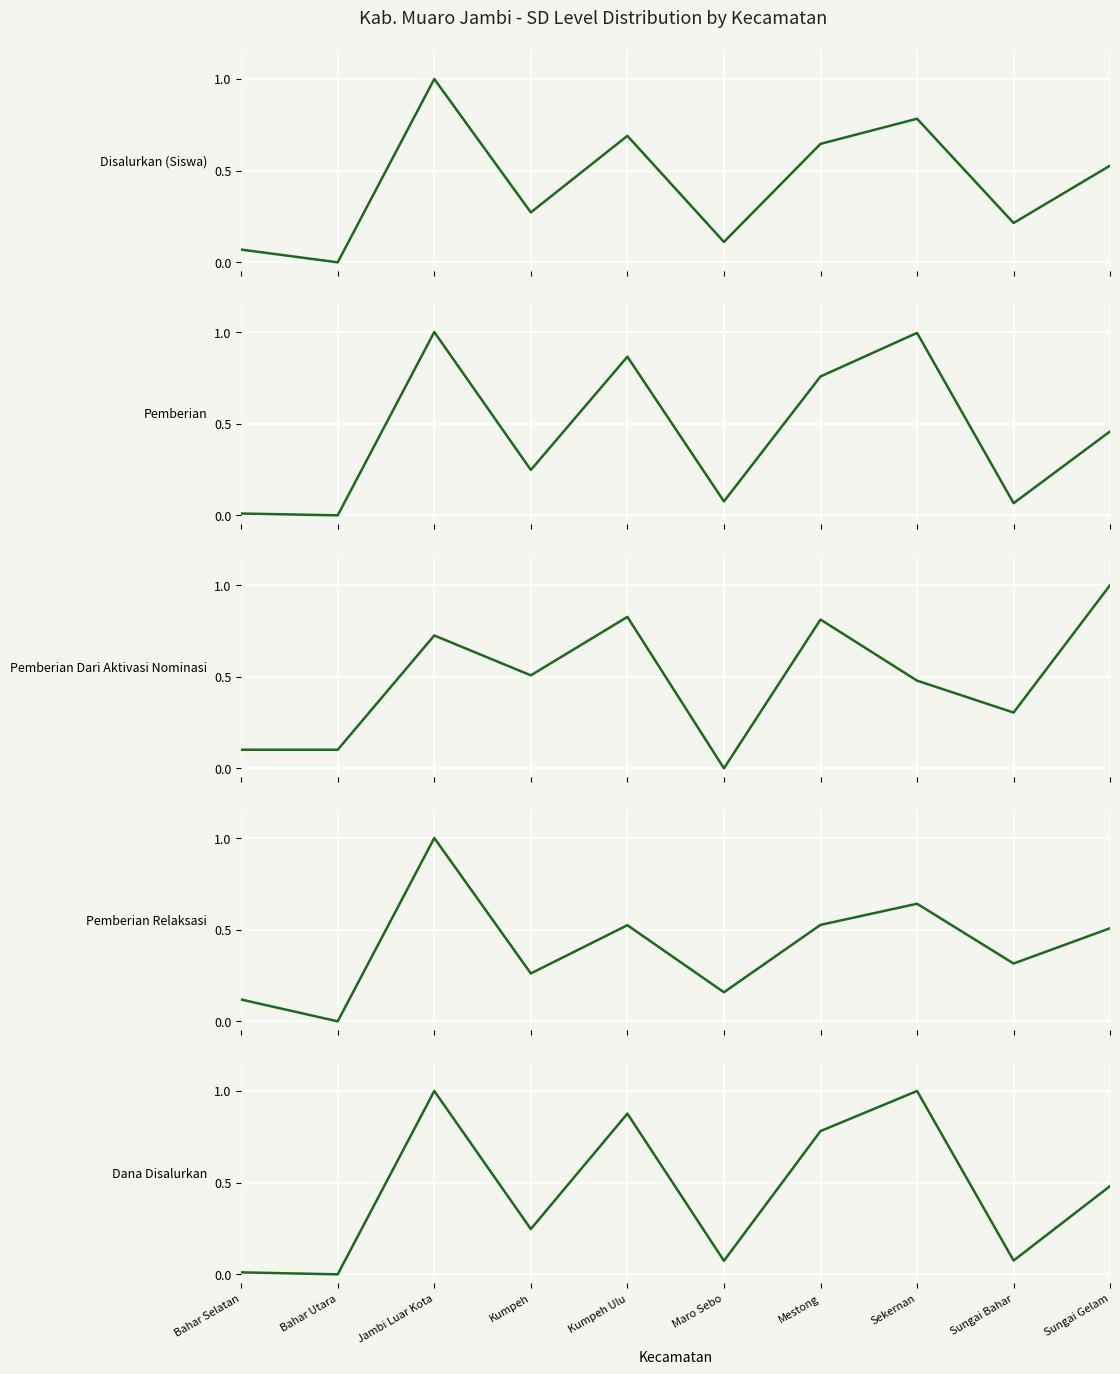

Reading left to right, list all the values displayed in this chart.

Disalurkan (Siswa): Bahar Selatan=0.1	Bahar Utara=0.0	Jambi Luar Kota=1.0	Kumpeh=0.3	Kumpeh Ulu=0.7	Maro Sebo=0.1	Mestong=0.6	Sekernan=0.8	Sungai Bahar=0.2	Sungai Gelam=0.5
Pemberian: Bahar Selatan=0.0	Bahar Utara=0.0	Jambi Luar Kota=1.0	Kumpeh=0.2	Kumpeh Ulu=0.9	Maro Sebo=0.1	Mestong=0.8	Sekernan=1.0	Sungai Bahar=0.1	Sungai Gelam=0.5
Pemberian Dari Aktivasi Nominasi: Bahar Selatan=0.1	Bahar Utara=0.1	Jambi Luar Kota=0.7	Kumpeh=0.5	Kumpeh Ulu=0.8	Maro Sebo=0.0	Mestong=0.8	Sekernan=0.5	Sungai Bahar=0.3	Sungai Gelam=1.0
Pemberian Relaksasi: Bahar Selatan=0.1	Bahar Utara=0.0	Jambi Luar Kota=1.0	Kumpeh=0.3	Kumpeh Ulu=0.5	Maro Sebo=0.2	Mestong=0.5	Sekernan=0.6	Sungai Bahar=0.3	Sungai Gelam=0.5
Dana Disalurkan: Bahar Selatan=0.0	Bahar Utara=0.0	Jambi Luar Kota=1.0	Kumpeh=0.2	Kumpeh Ulu=0.9	Maro Sebo=0.1	Mestong=0.8	Sekernan=1.0	Sungai Bahar=0.1	Sungai Gelam=0.5